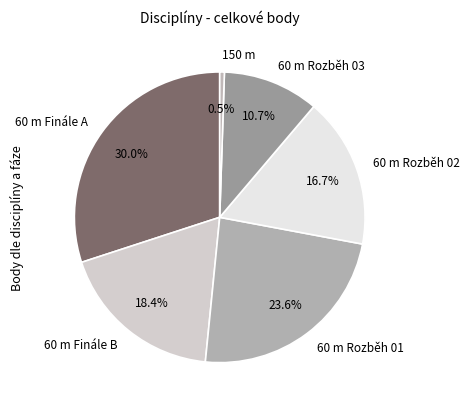

Is the sum of 60 m Finále B and 150 m greater than half?

No